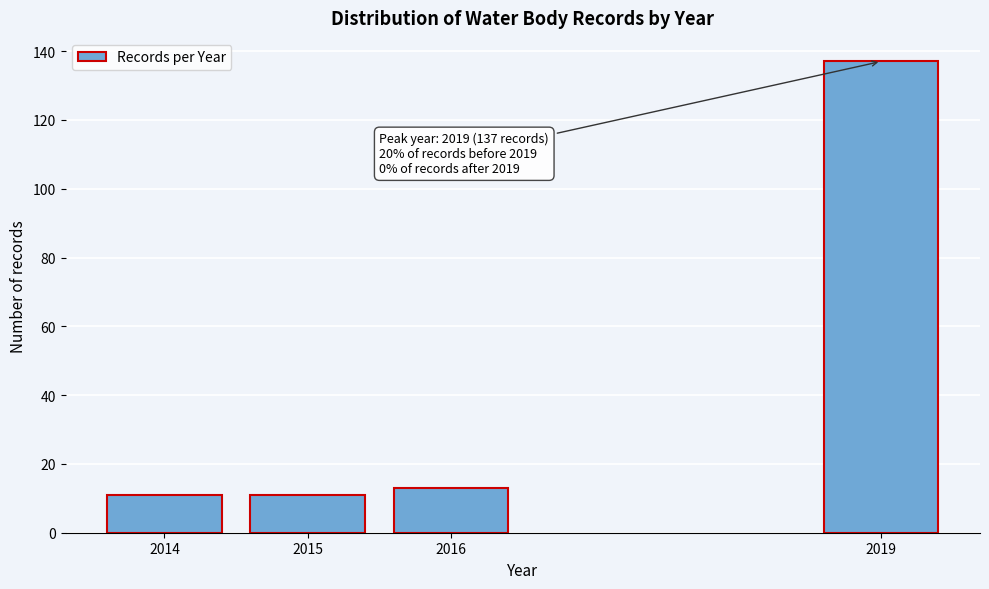

Reading left to right, transcribe all the data shown in this chart.

11	11	13	137